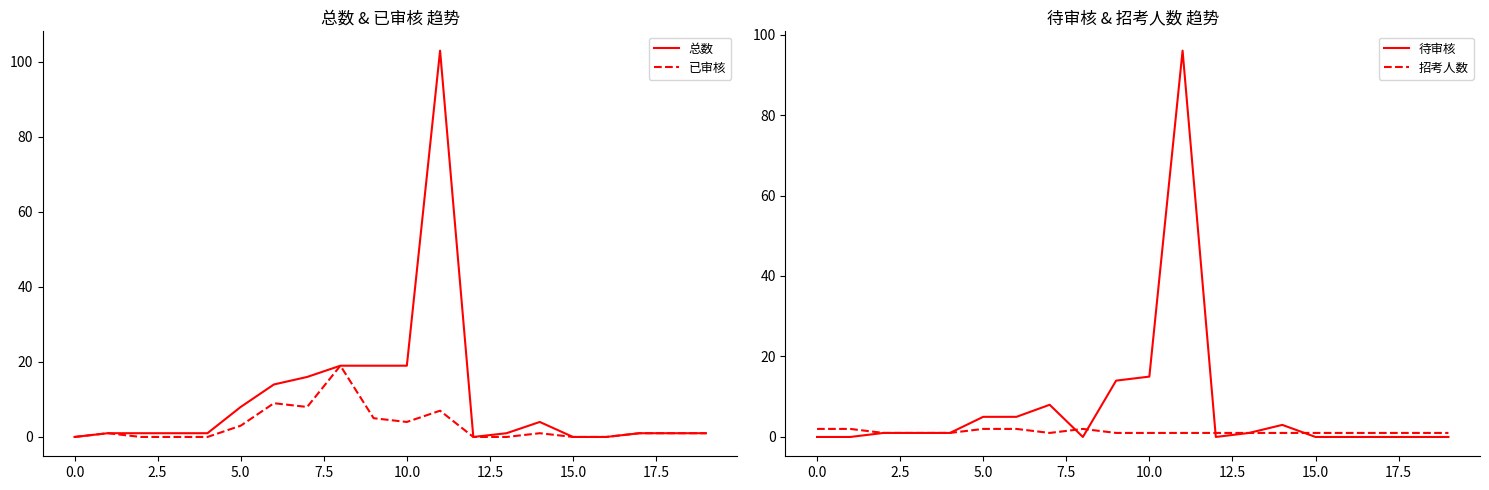

Count the 招考人数 values in the range 1 to 2.

20